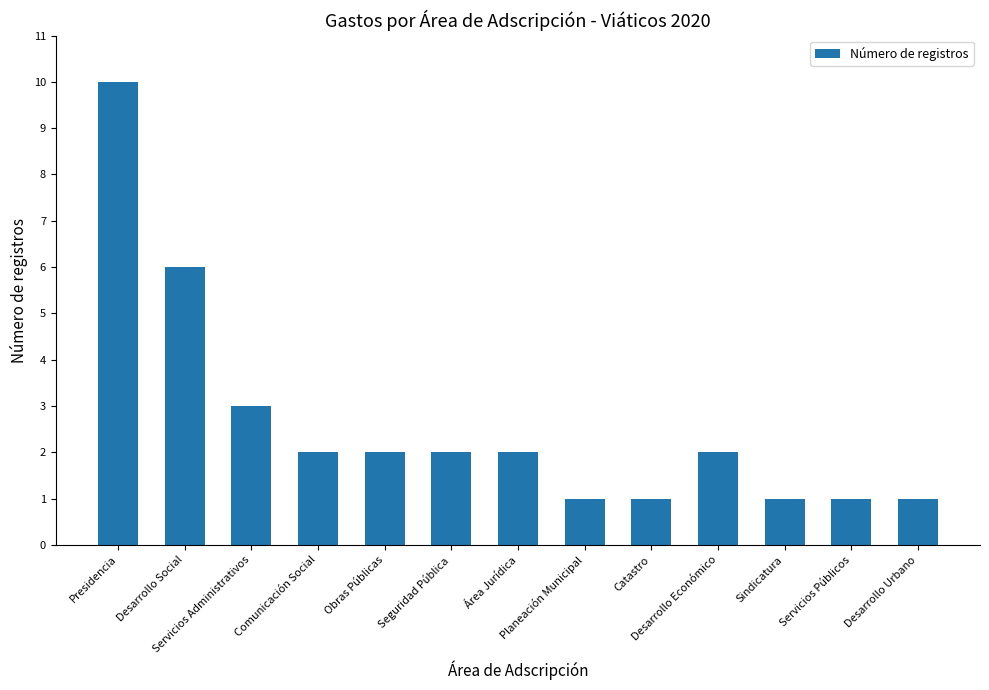

Count the number of data series in this chart.

1